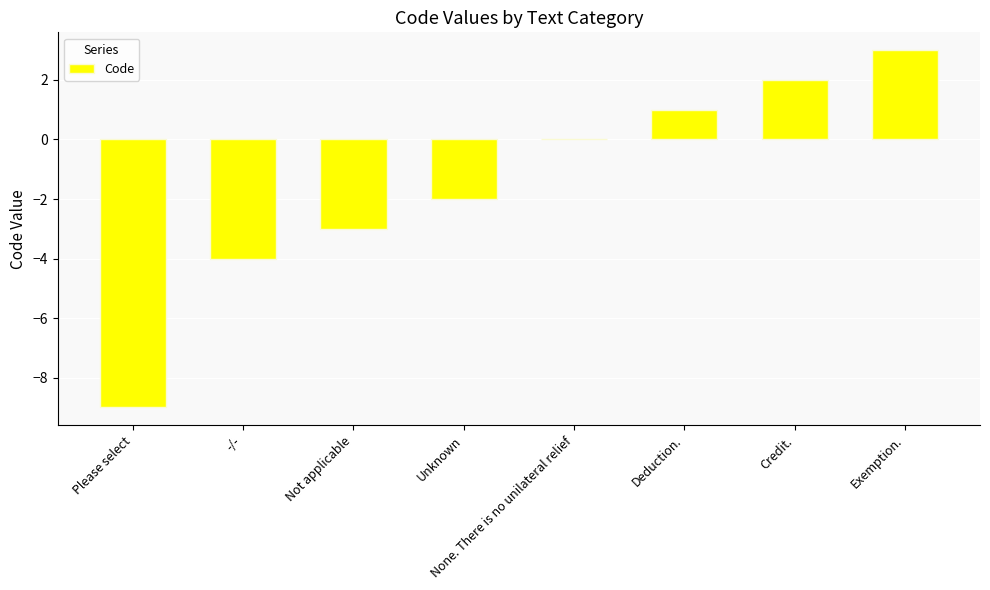

Reading left to right, transcribe all the data shown in this chart.

Please select=-9	-/-=-4	Not applicable=-3	Unknown=-2	None. There is no unilateral relief=0	Deduction.=1	Credit.=2	Exemption.=3